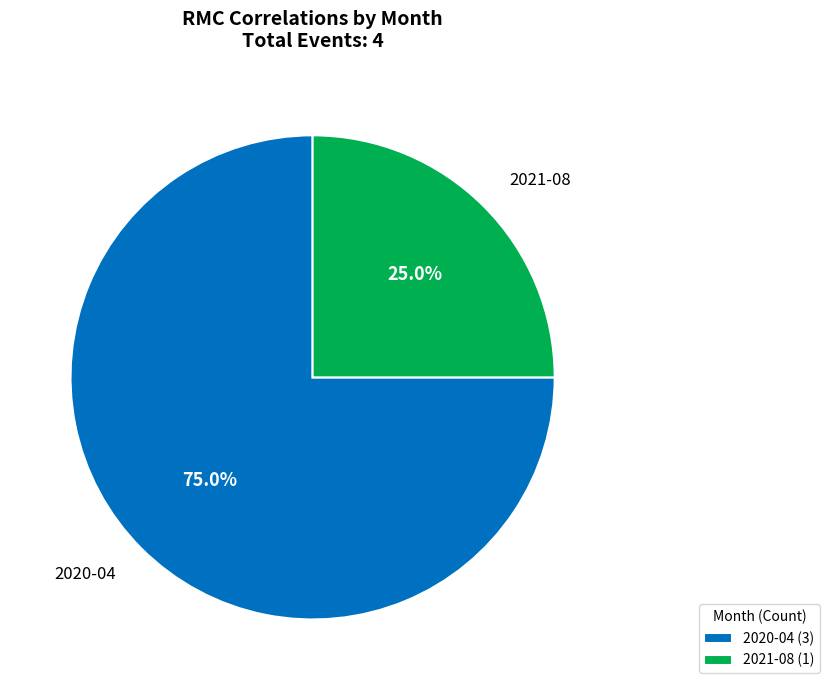

Between 2020-04 and 2021-08, which is larger?

2020-04